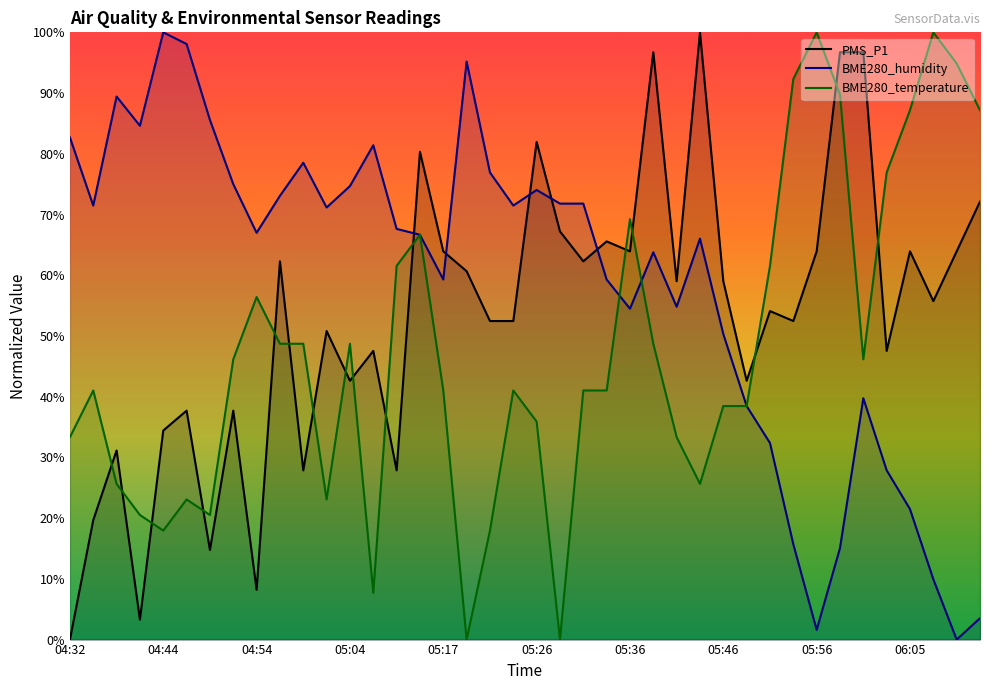

What is the difference between the maximum and second lowest values in the BME280_humidity series?

98.4